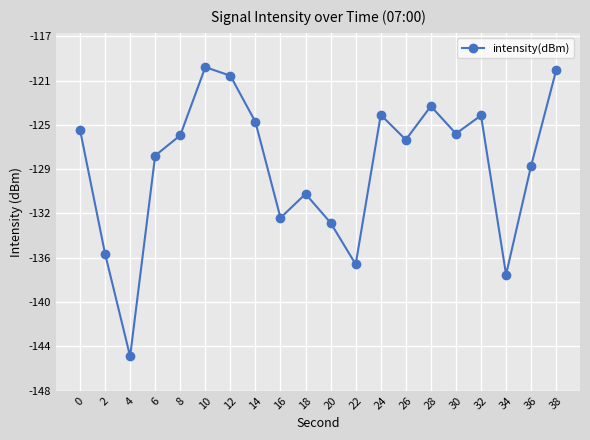

What is the difference between the values at 2 and 18?

5.2